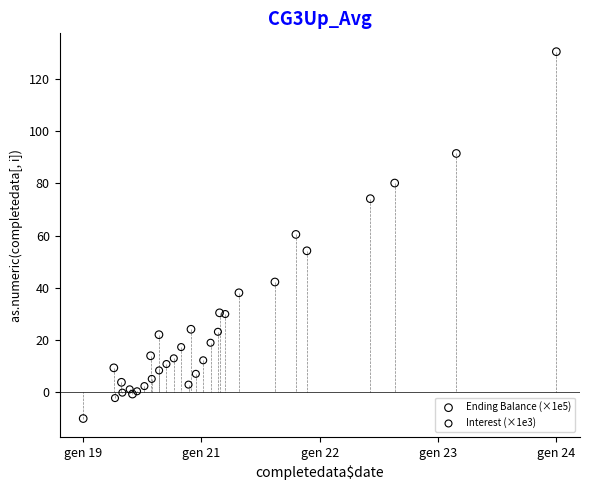

Which series contains the highest Y value?

Ending Balance (×1e5)